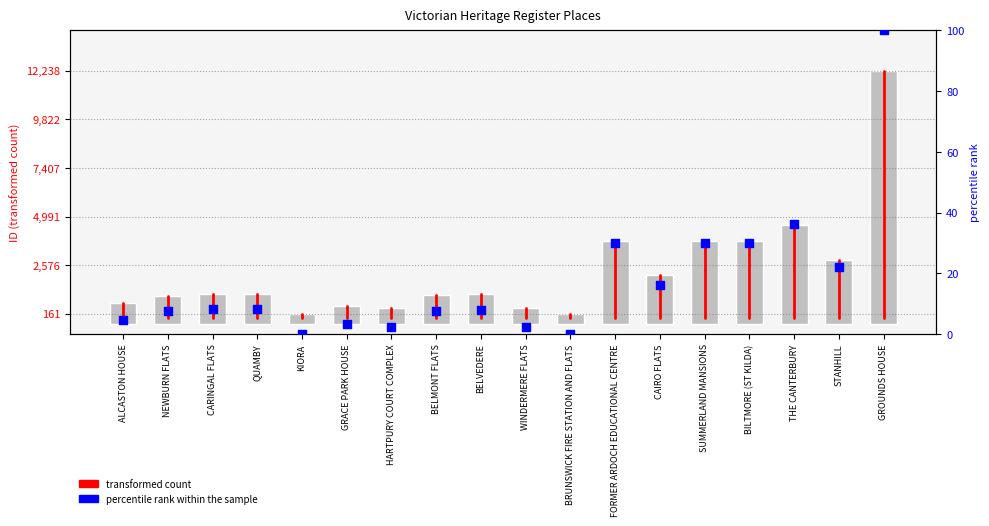

What is the ratio of the value at BILTMORE (ST KILDA) to the value at KIORA?

8.2